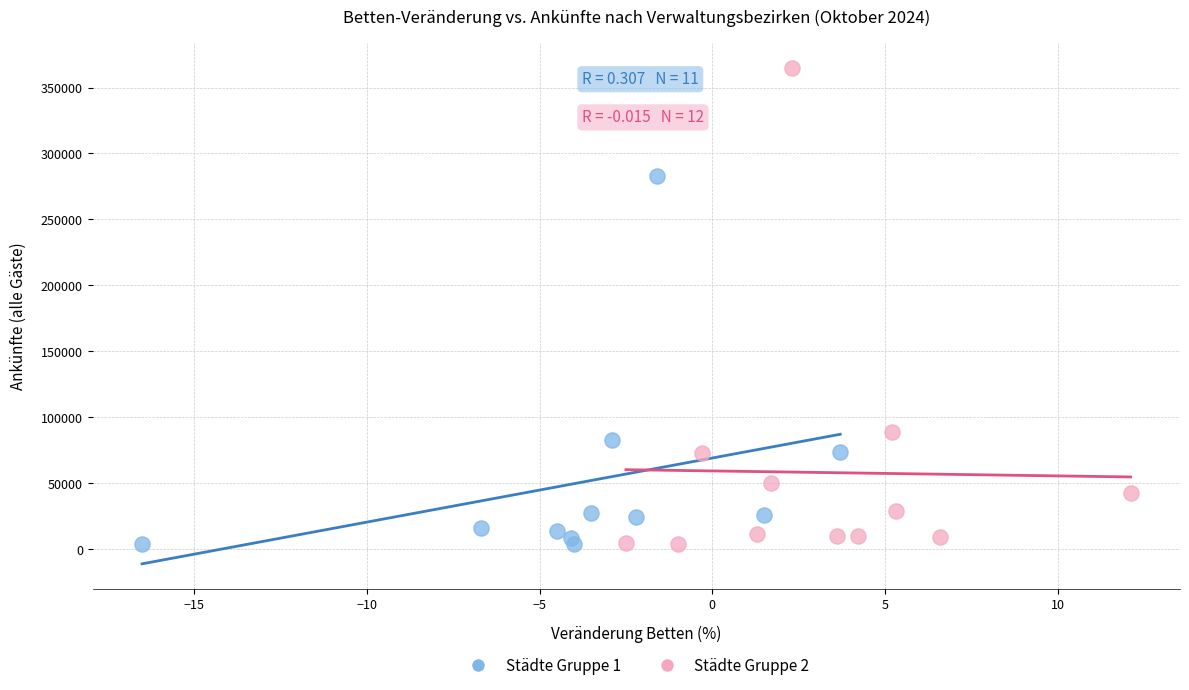

Which series has the widest spread of Y values?

Städte Gruppe 2